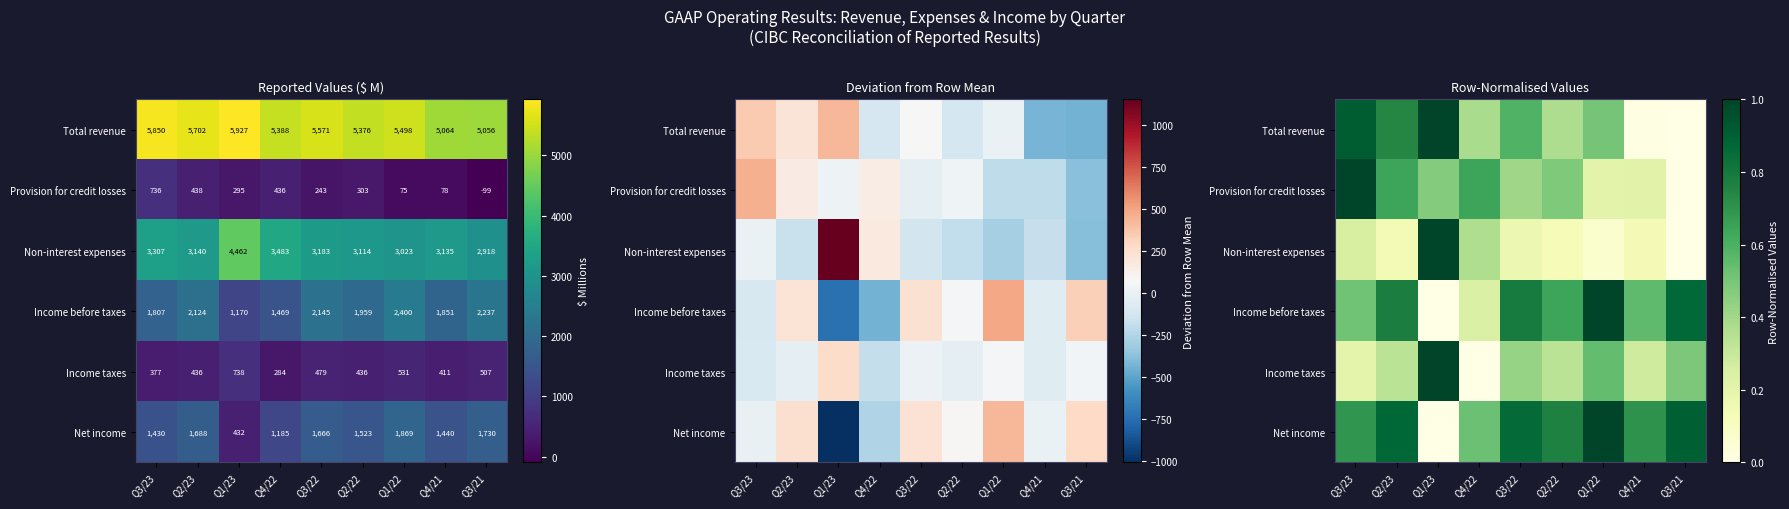

Which category has the highest value in the Provision for credit losses series?

Q3/23